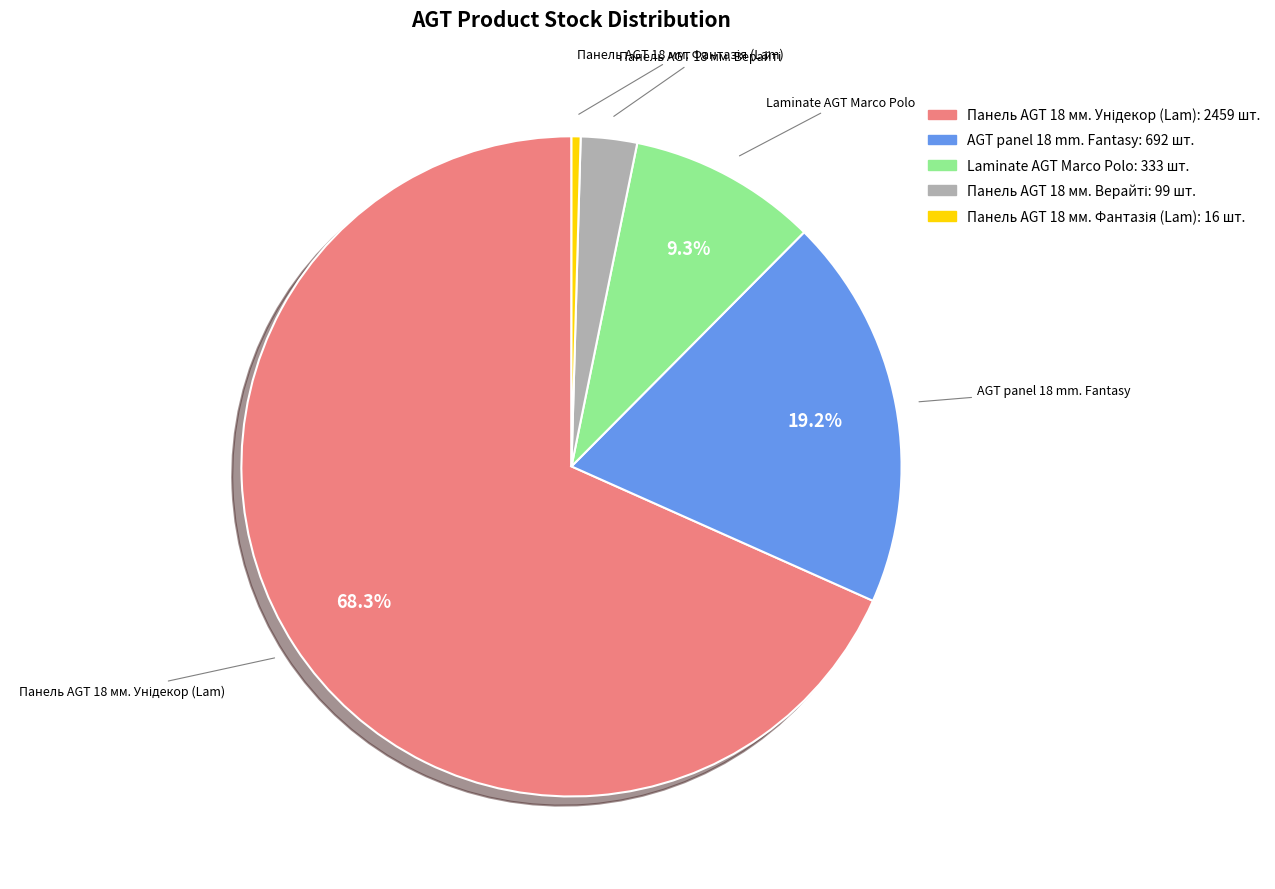

Does any single category account for the majority?

Yes